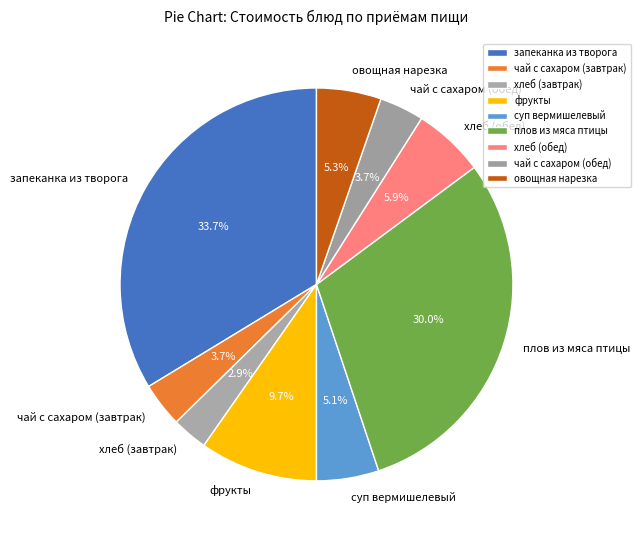

Do хлеб (обед) and плов из мяса птицы together represent more than half of the pie?

No